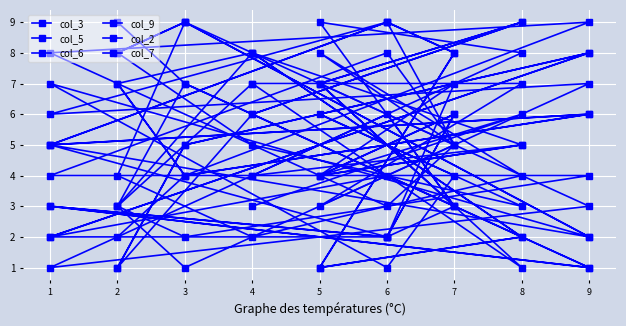

Where is the first local maximum for col_9?

6